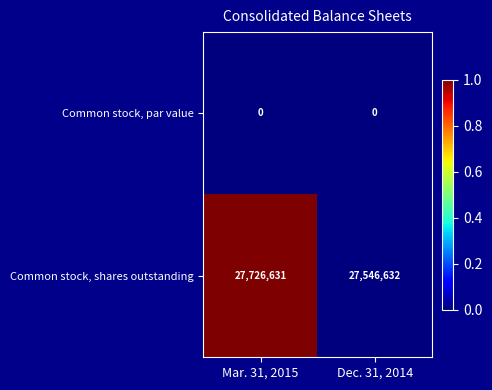

Rank the series by their average value, from lowest to highest.

Common stock, par value, Common stock, shares outstanding